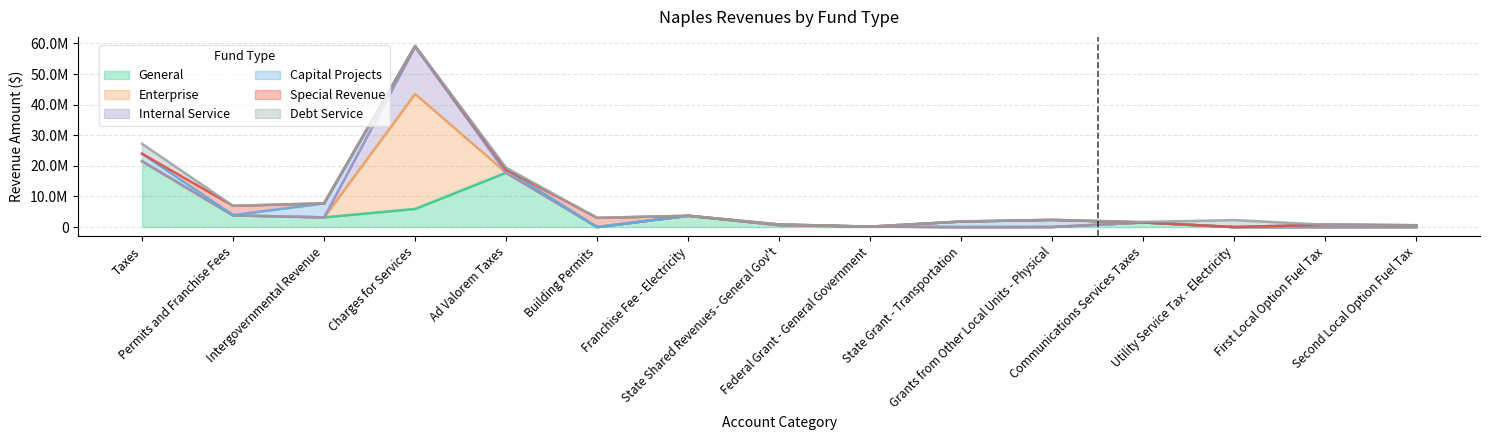

Where does the General series first go above 621073?

Taxes